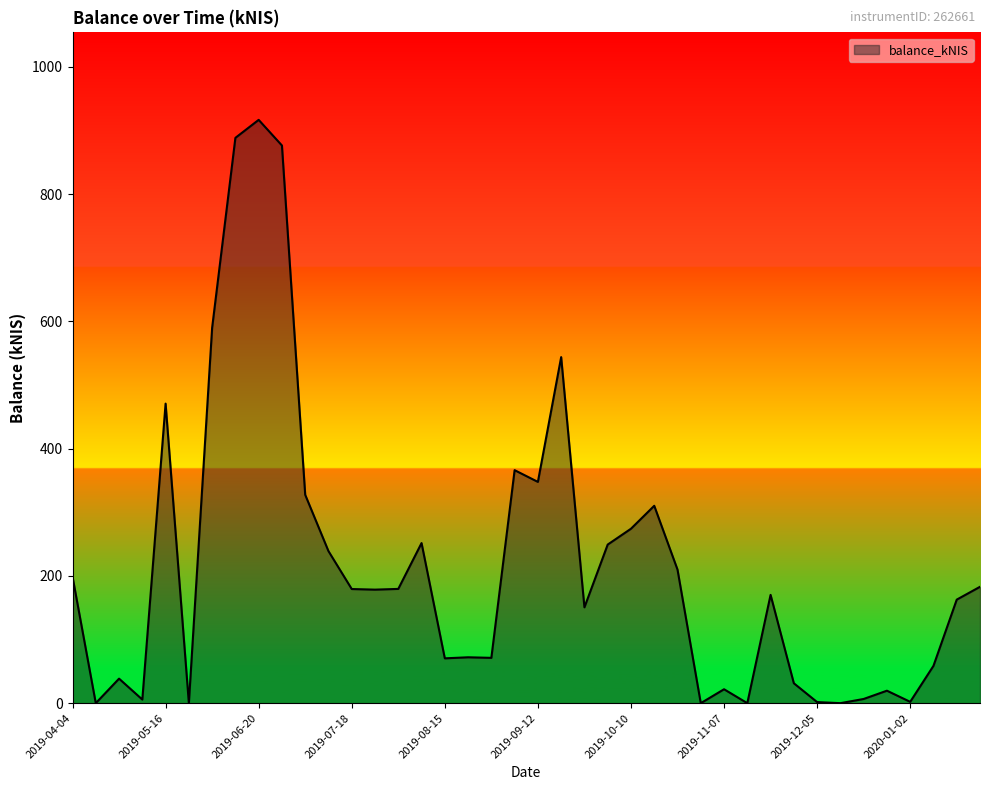

Does the chart have visible grid lines?

No